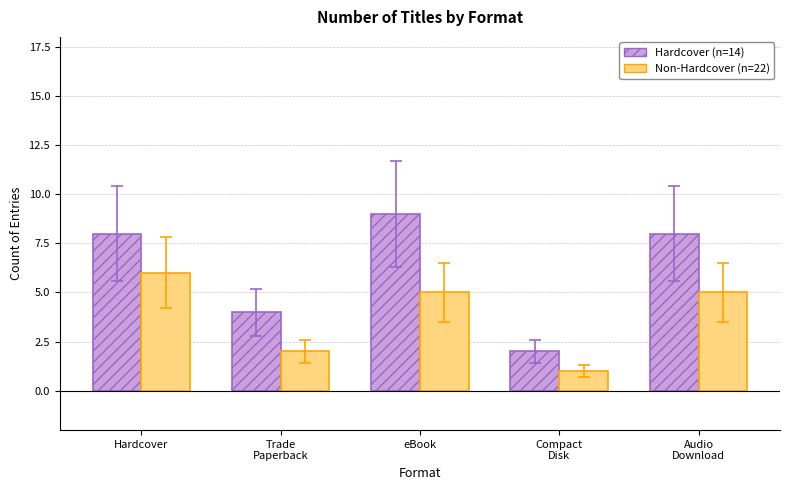

What is the difference between the highest and lowest values at eBook?

4